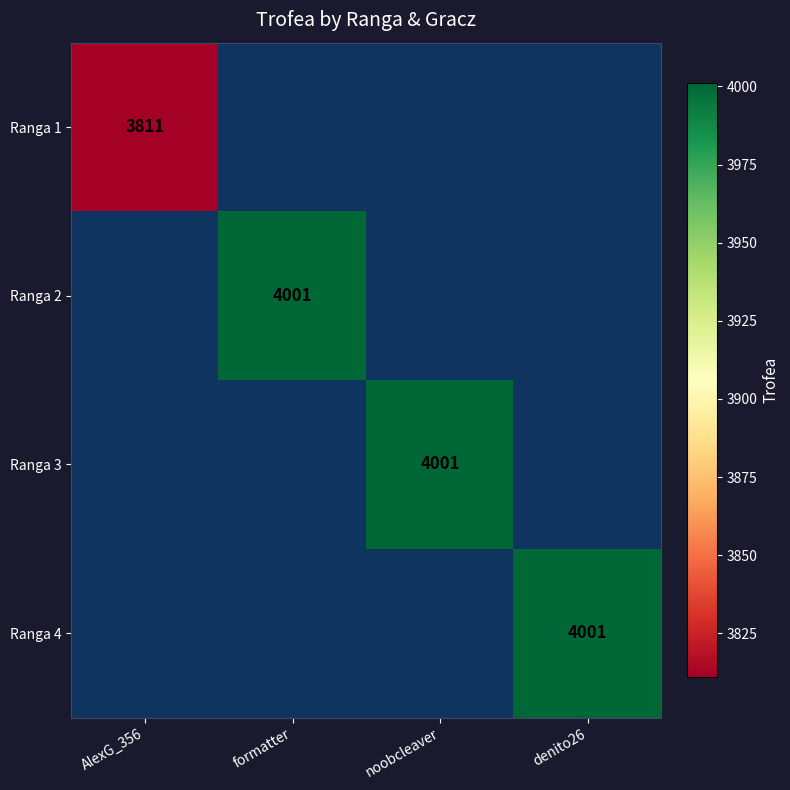

True or false: Ranga 1 has a value of 1418.5 at AlexG_356.

False